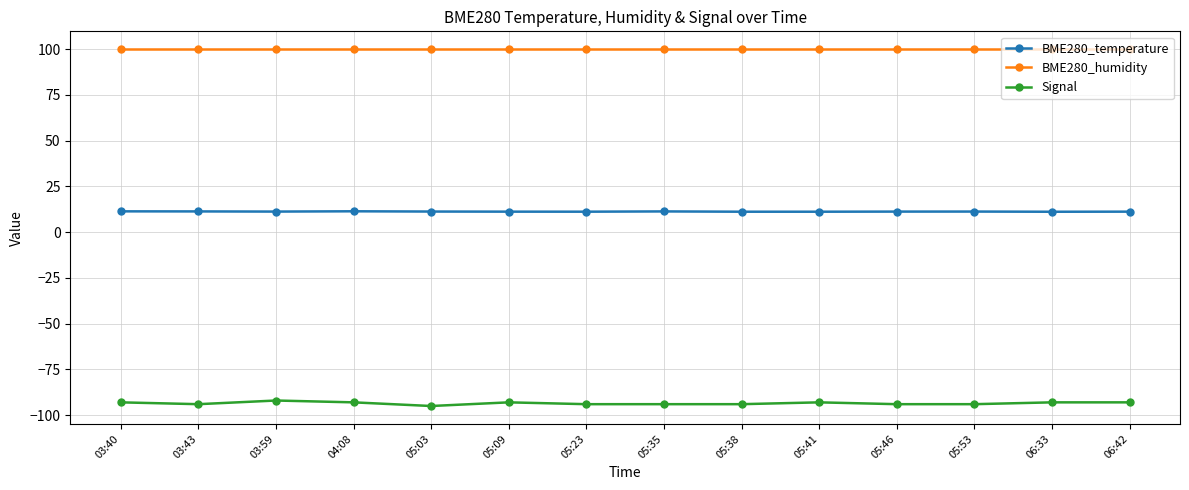

What is the sum of all BME280_temperature values?

157.6